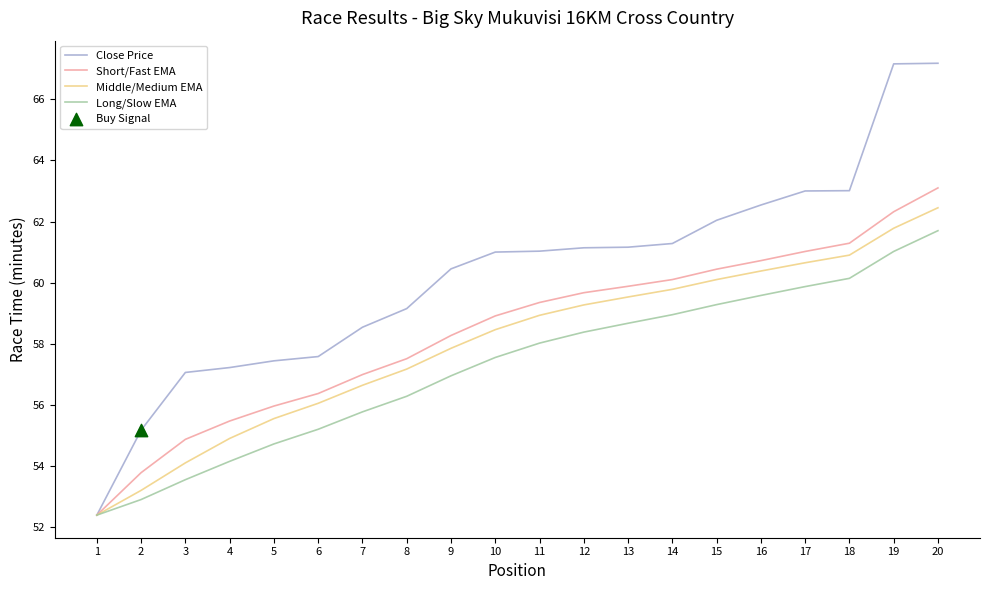

What is the spread (max minus min) of values at 18?

2.9